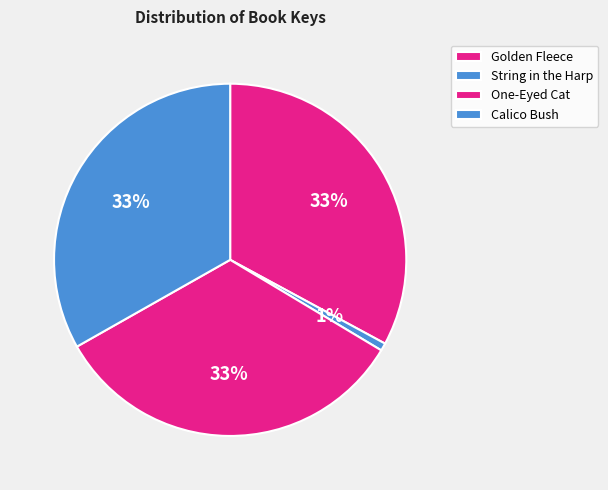

What is the change in value from One-Eyed Cat to Calico Bush?

-91